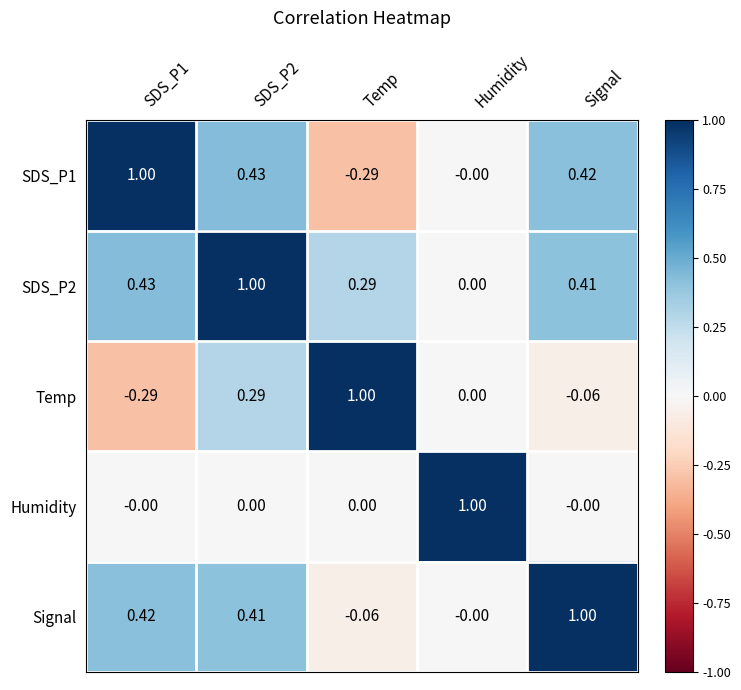

How many categories are shown in the chart?

5